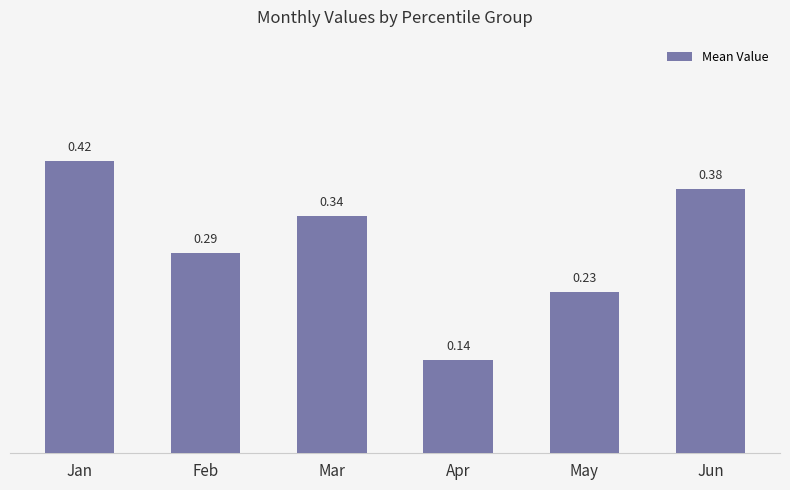

List the labels in order of value, largest first.

Jan, Jun, Mar, Feb, May, Apr